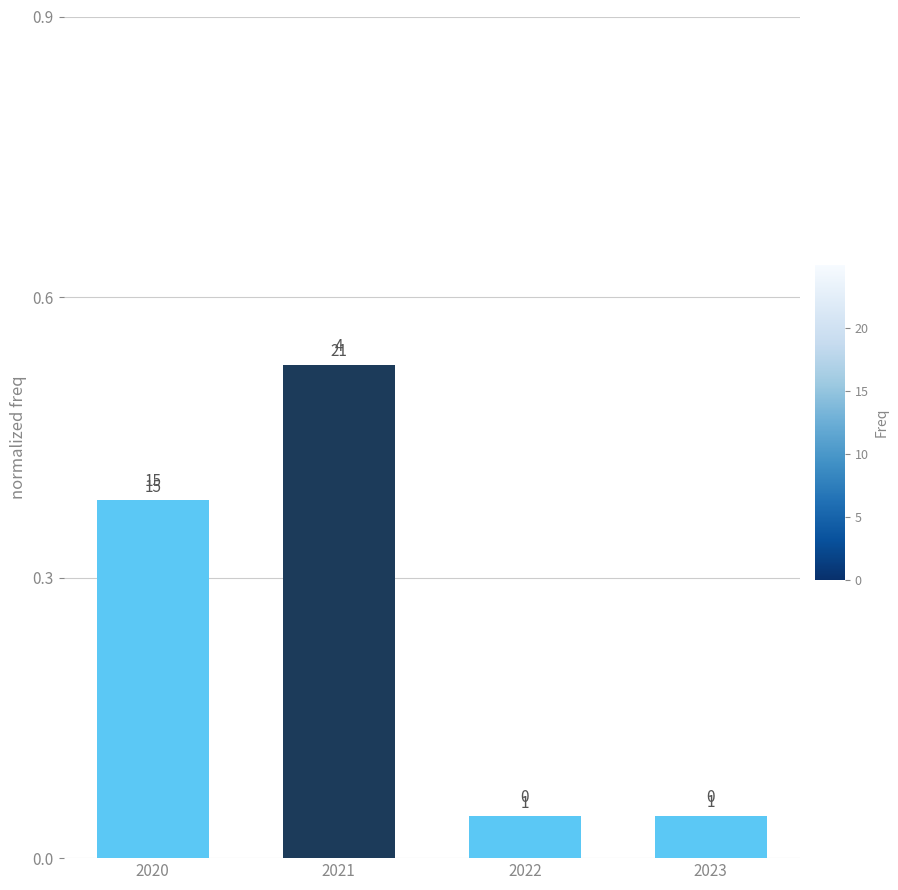

Are the bars grouped side by side (vs. stacked)?

No